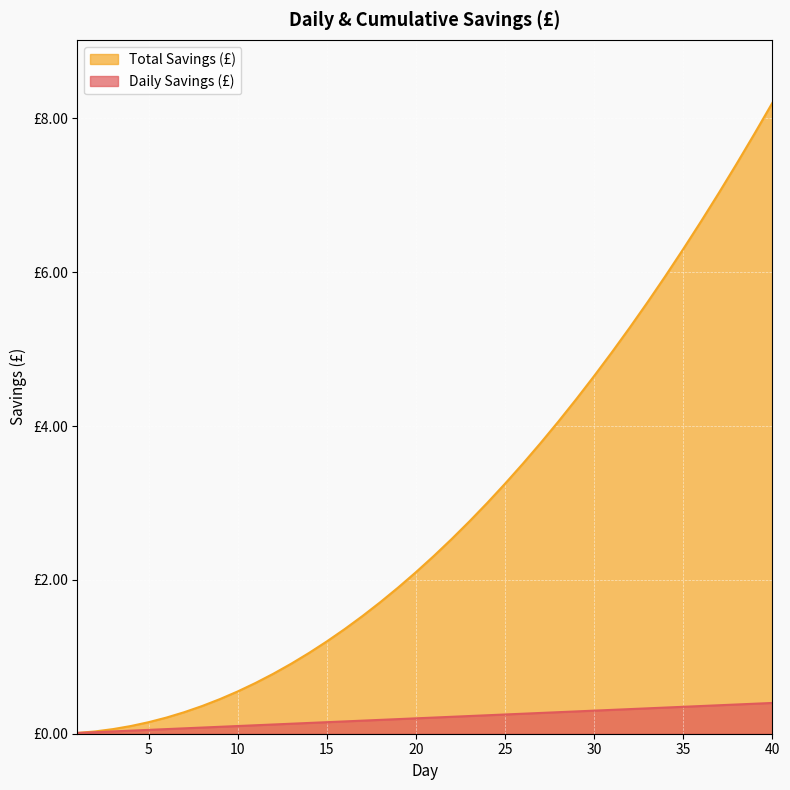

Is the value of Total Savings (£) at 24 greater than the value of Daily Savings (£) at 11?

Yes